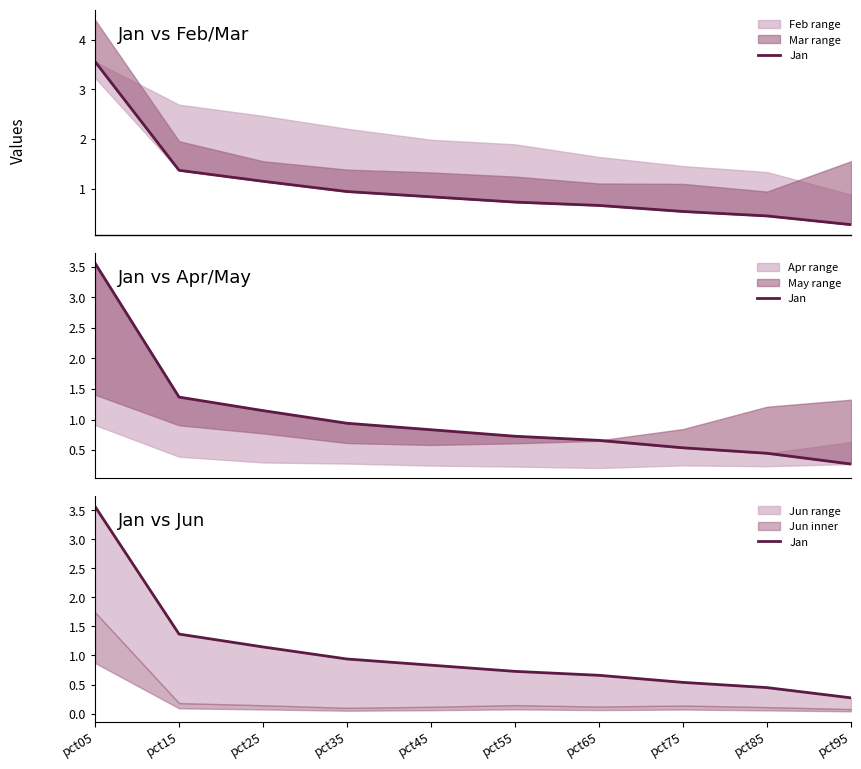

What is the approximate value at pct75?

0.5